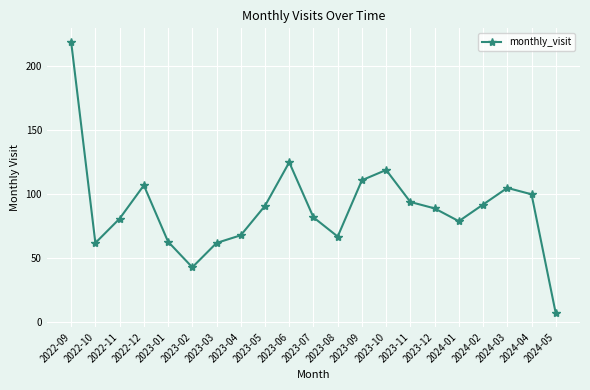

At which label does the data first exceed 89?

2022-09